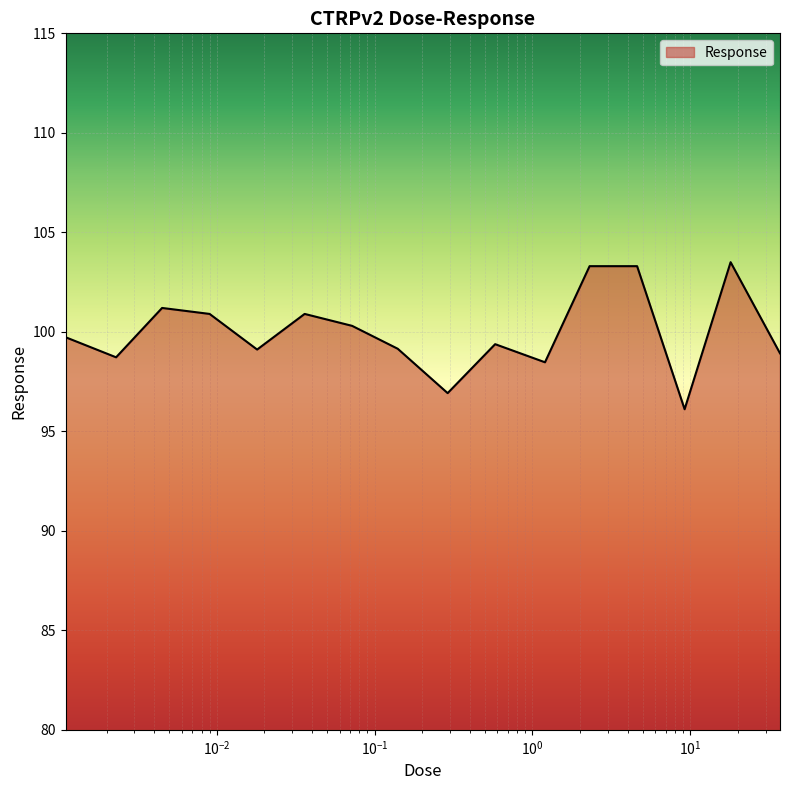

What is the difference between the maximum and minimum values?

7.4